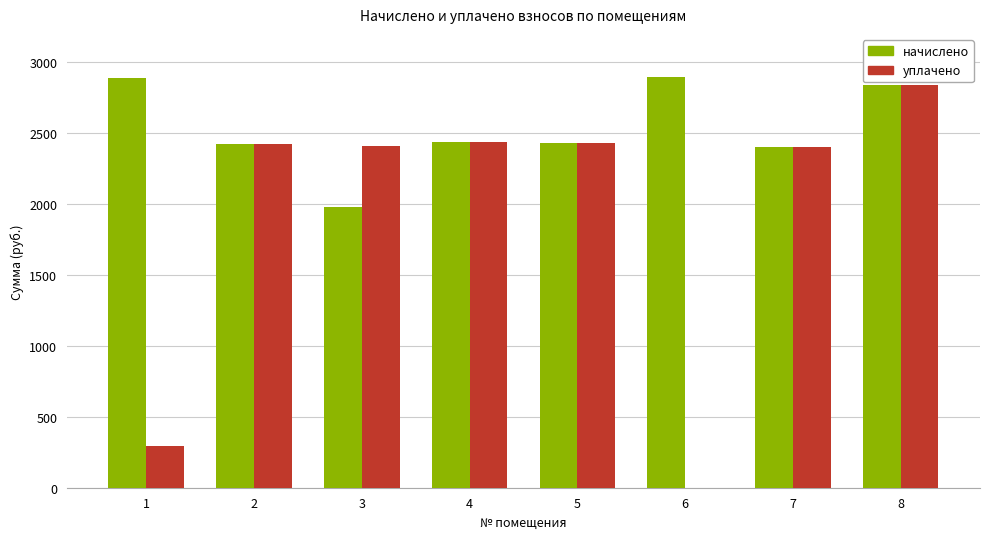

What is the sum of the начислено values at 6 and 1?

5785.0